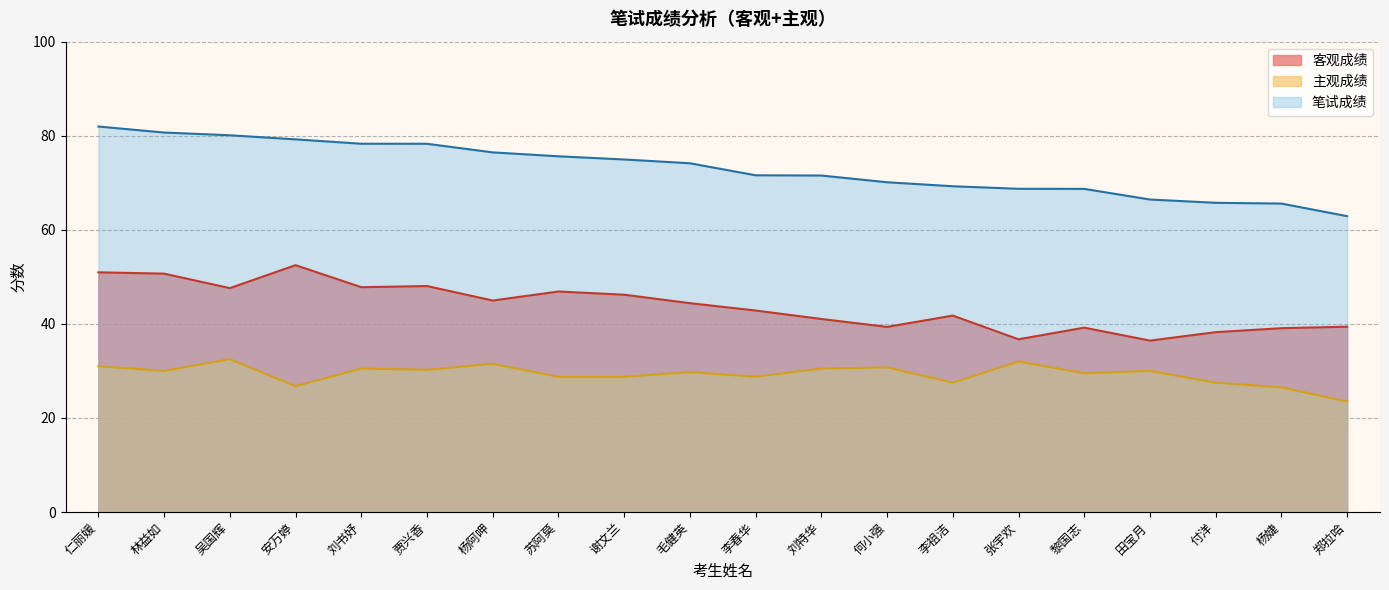

True or false: 笔试成绩 has more than 2 interior local peaks.

False